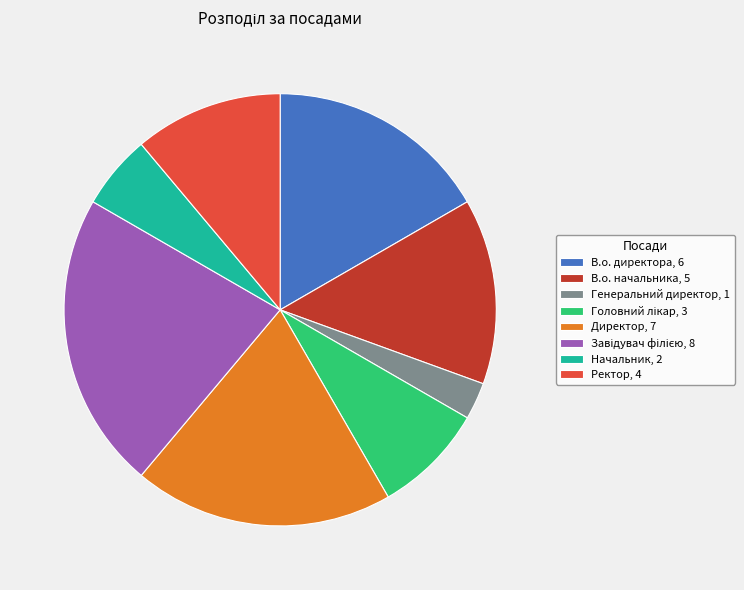

The Директор, 7 slice represents 19% of the pie. True or false?

True